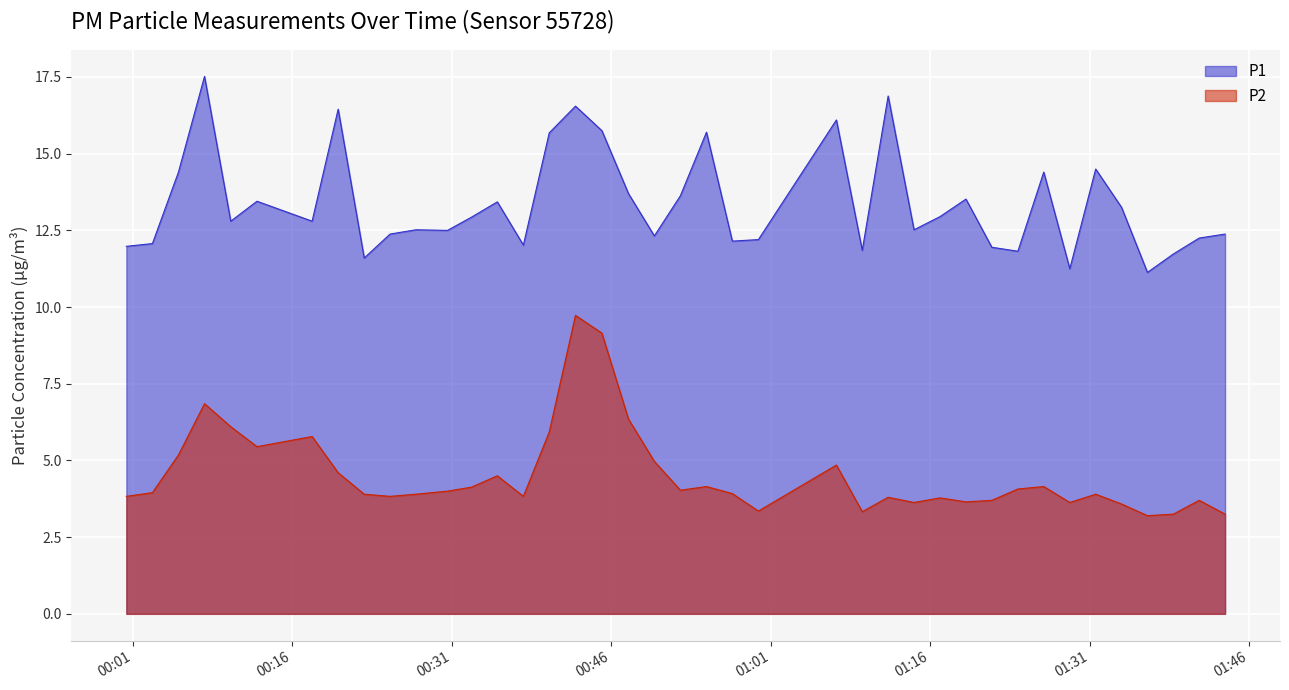

What is the maximum value for P2?

9.7